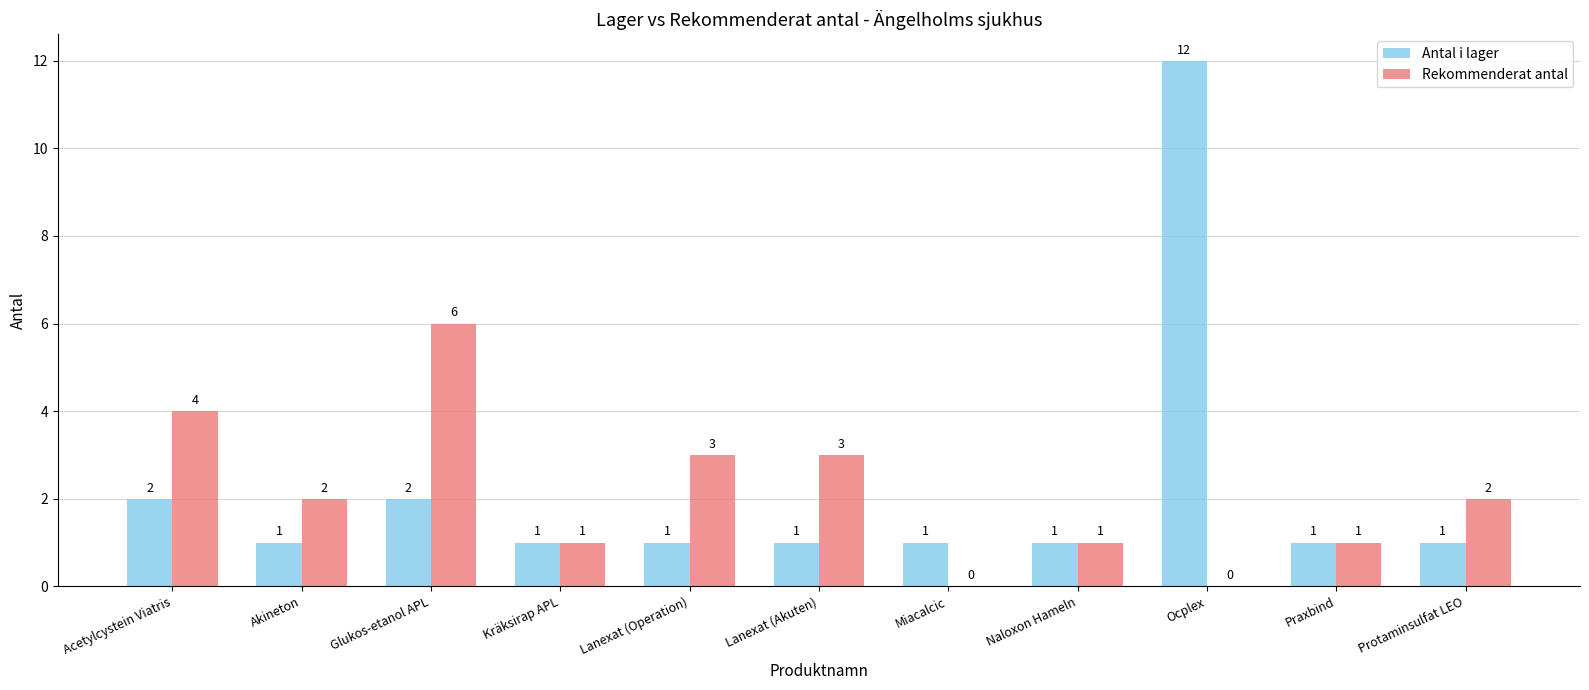

Reading left to right, list all the values displayed in this chart.

Antal i lager: Acetylcystein Viatris=2	Akineton=1	Glukos-etanol APL=2	Kräksirap APL=1	Lanexat (Operation)=1	Lanexat (Akuten)=1	Miacalcic=1	Naloxon Hameln=1	Ocplex=12	Praxbind=1	Protaminsulfat LEO=1
Rekommenderat antal: Acetylcystein Viatris=4	Akineton=2	Glukos-etanol APL=6	Kräksirap APL=1	Lanexat (Operation)=3	Lanexat (Akuten)=3	Miacalcic=0	Naloxon Hameln=1	Ocplex=0	Praxbind=1	Protaminsulfat LEO=2